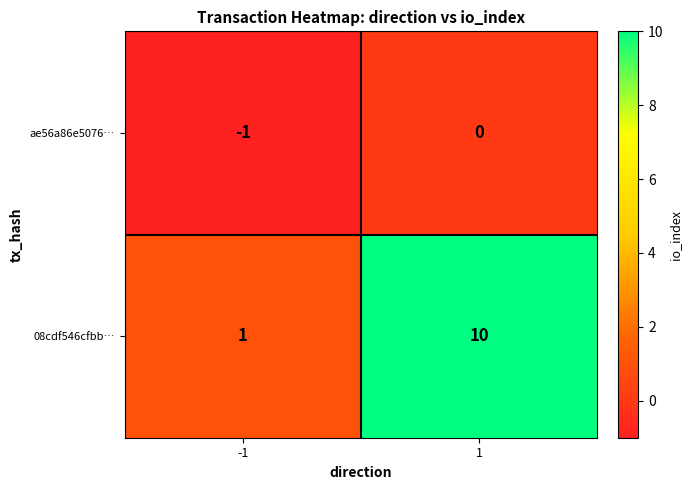

What is the smallest value displayed?

-1